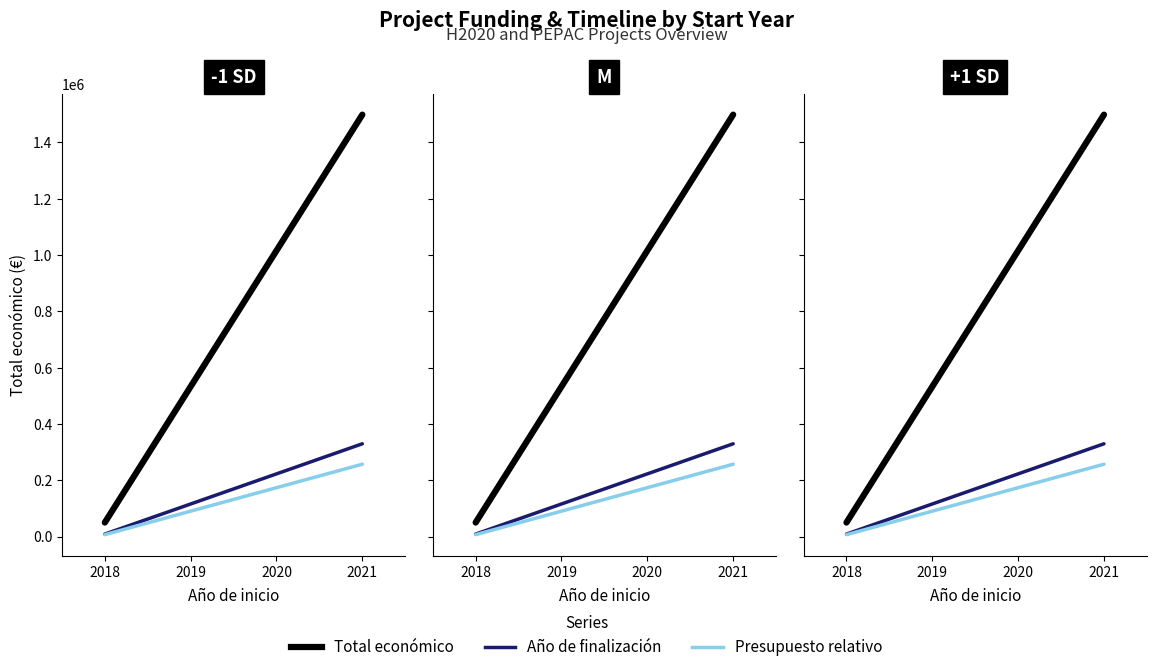

Rank the series by their maximum value, from highest to lowest.

Total económico, Año de finalización, Presupuesto relativo